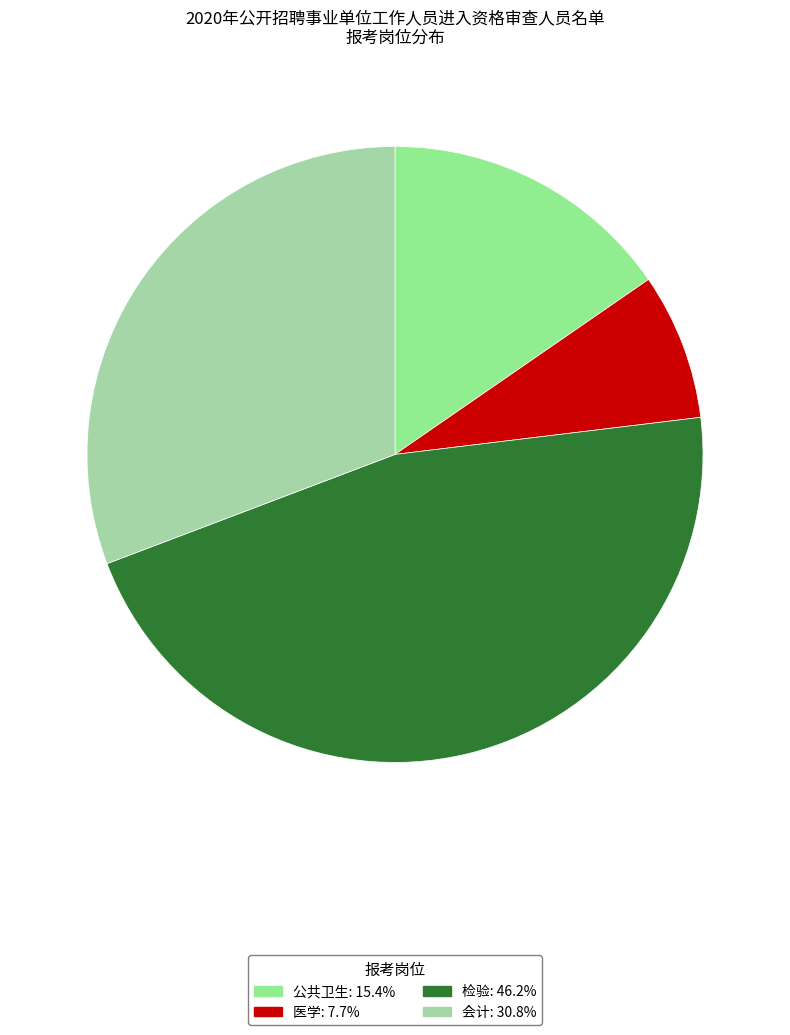

Which has a higher value, 检验 or 医学?

检验